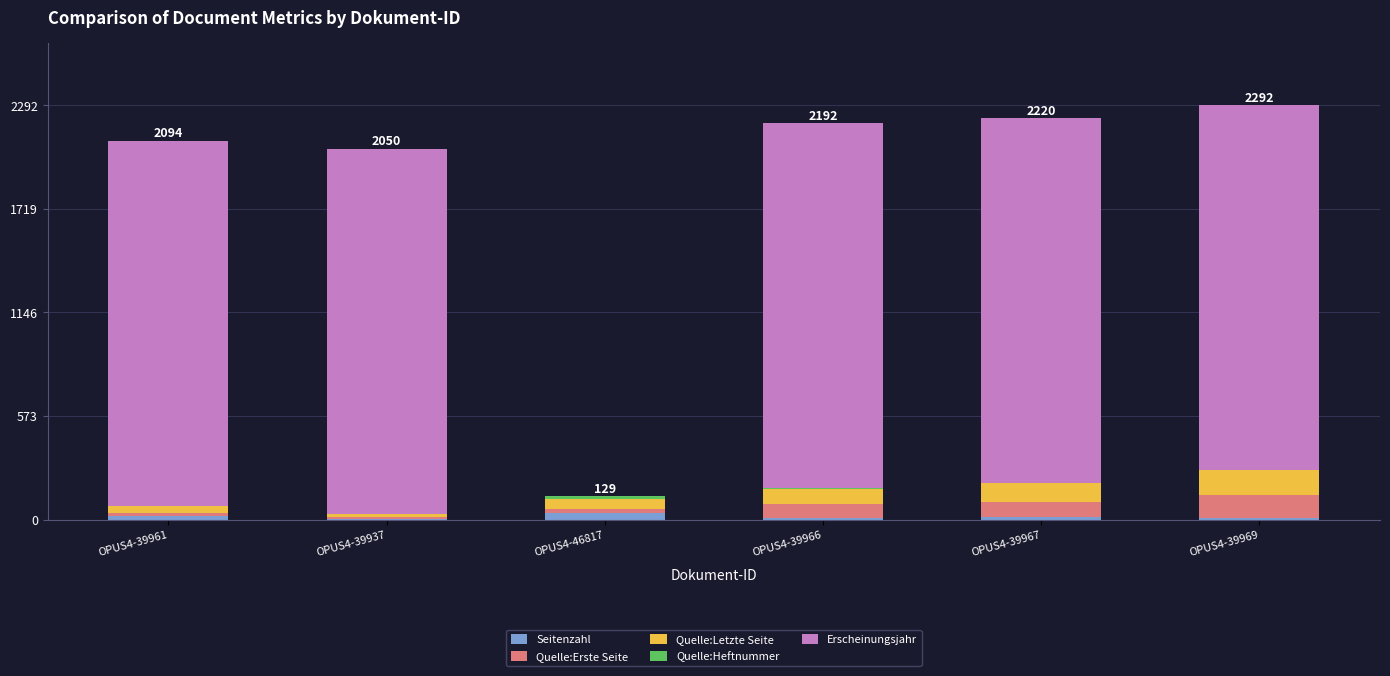

True or false: Seitenzahl has a value of 11 at OPUS4-39966.

True